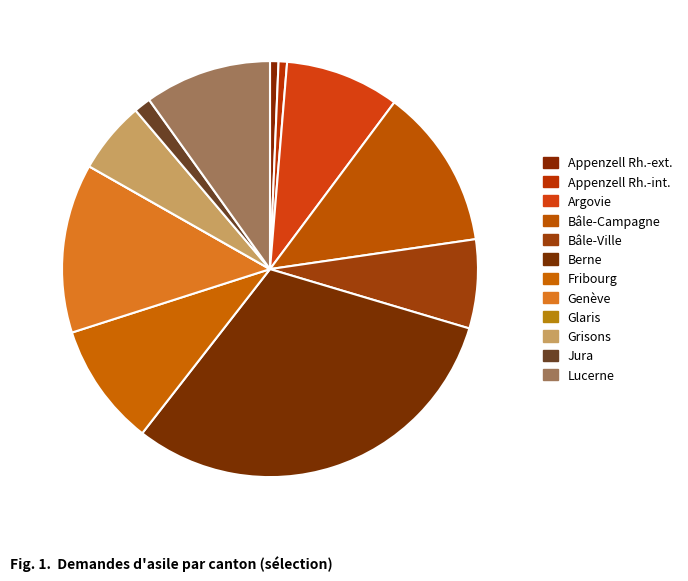

Is Genève the majority of the pie?

No